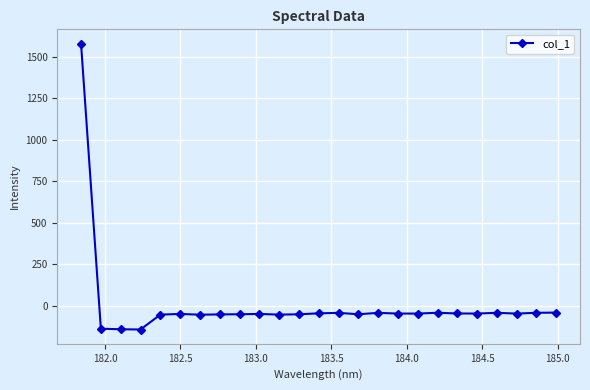

What is the smallest value displayed?

-143.9